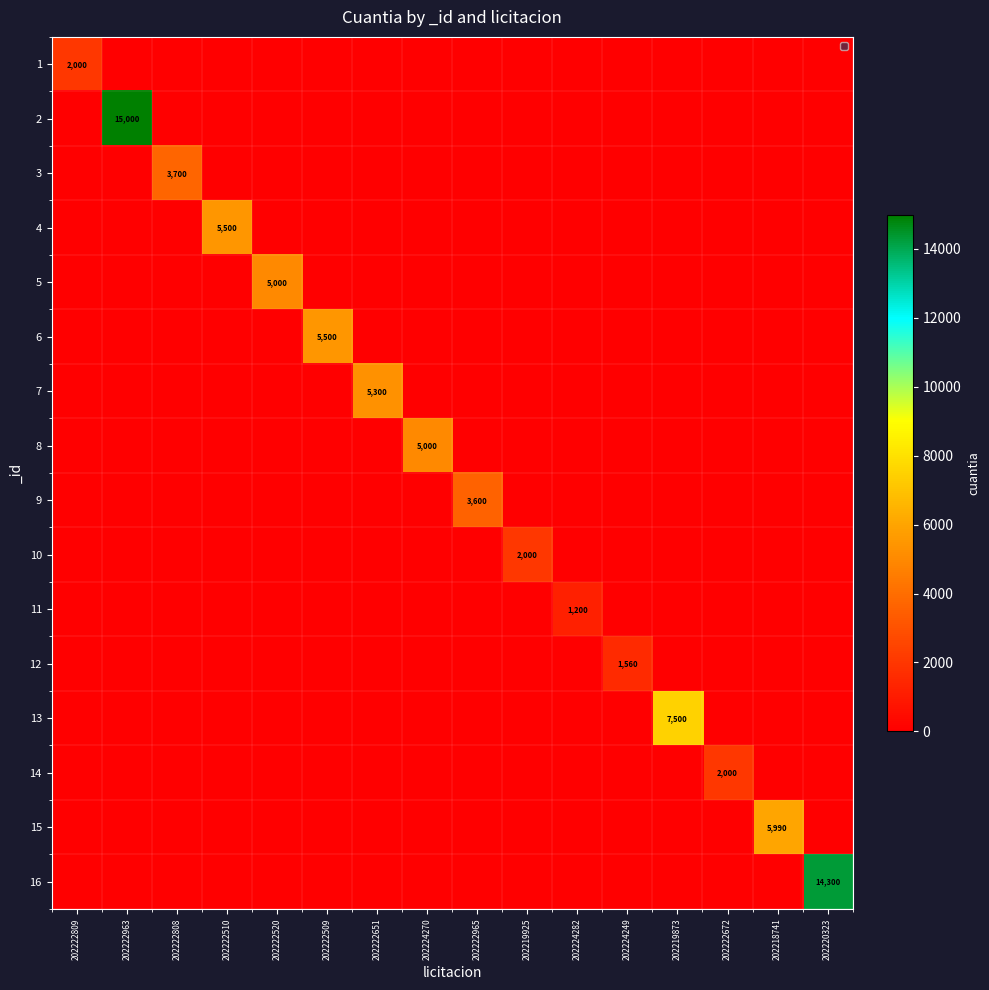

At how many categories does at least one series exceed 12244?

2